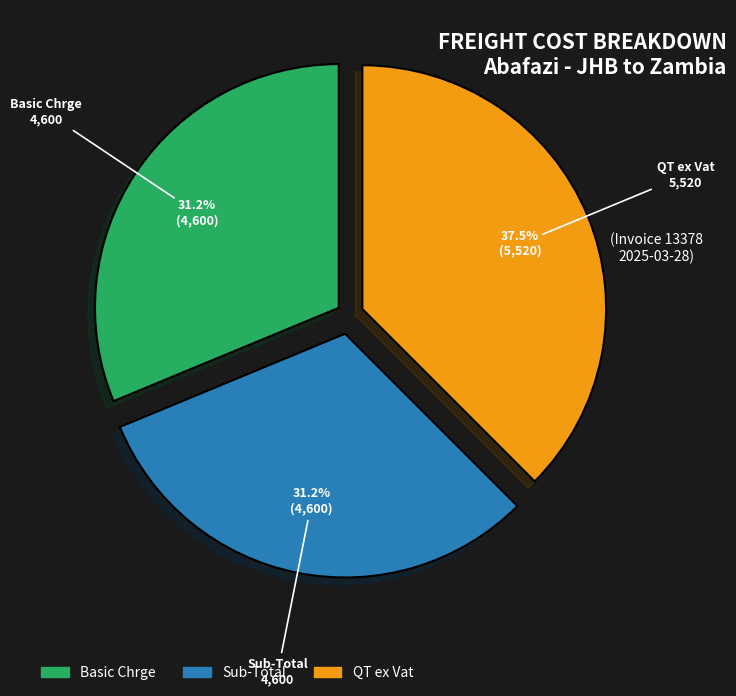

Does any single category account for the majority?

No